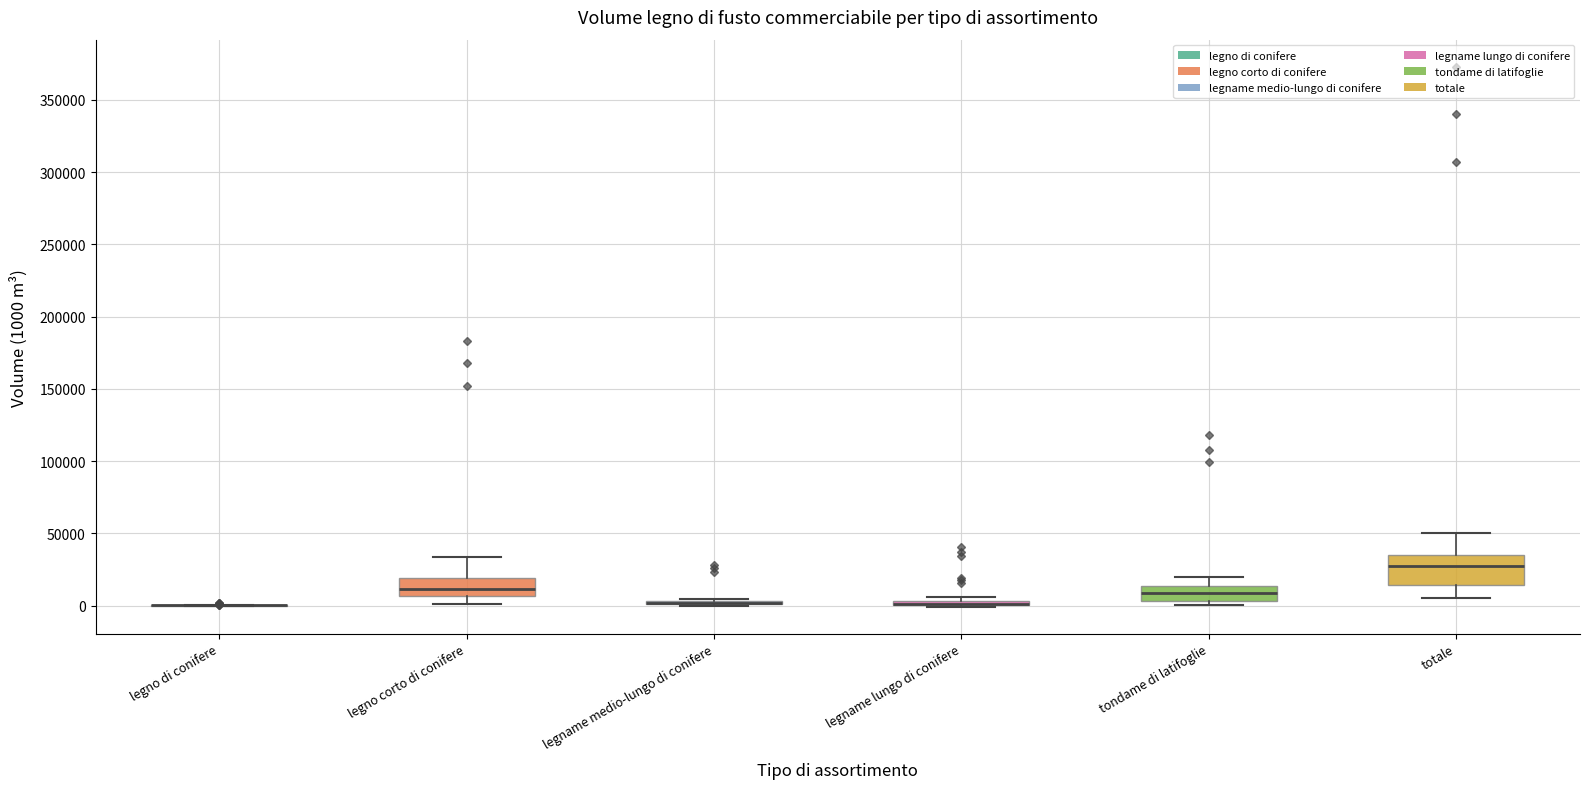

Comparing the boxes themselves (not the whiskers), which one is the tallest?

totale